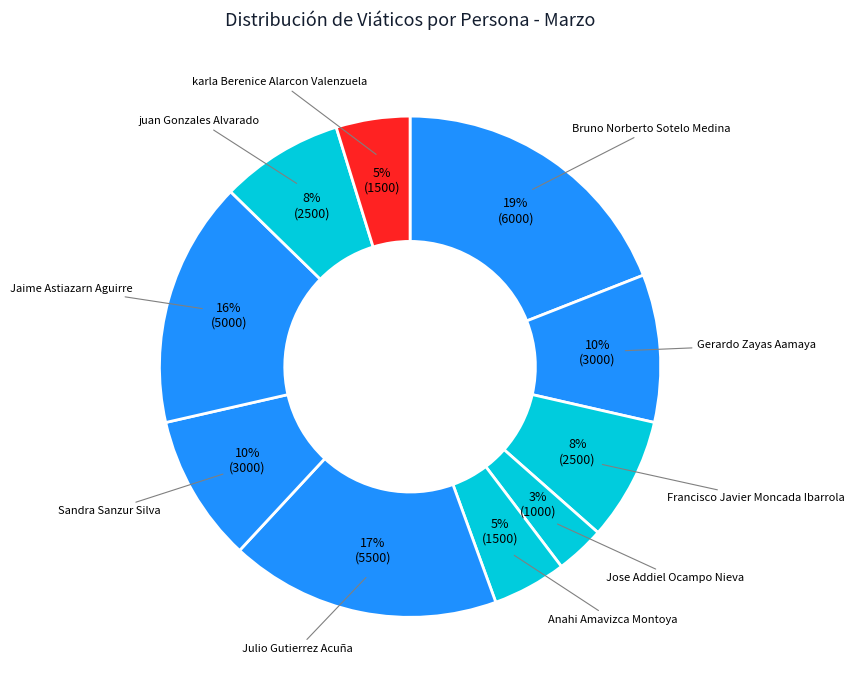

Count the number of slices in the pie.

10